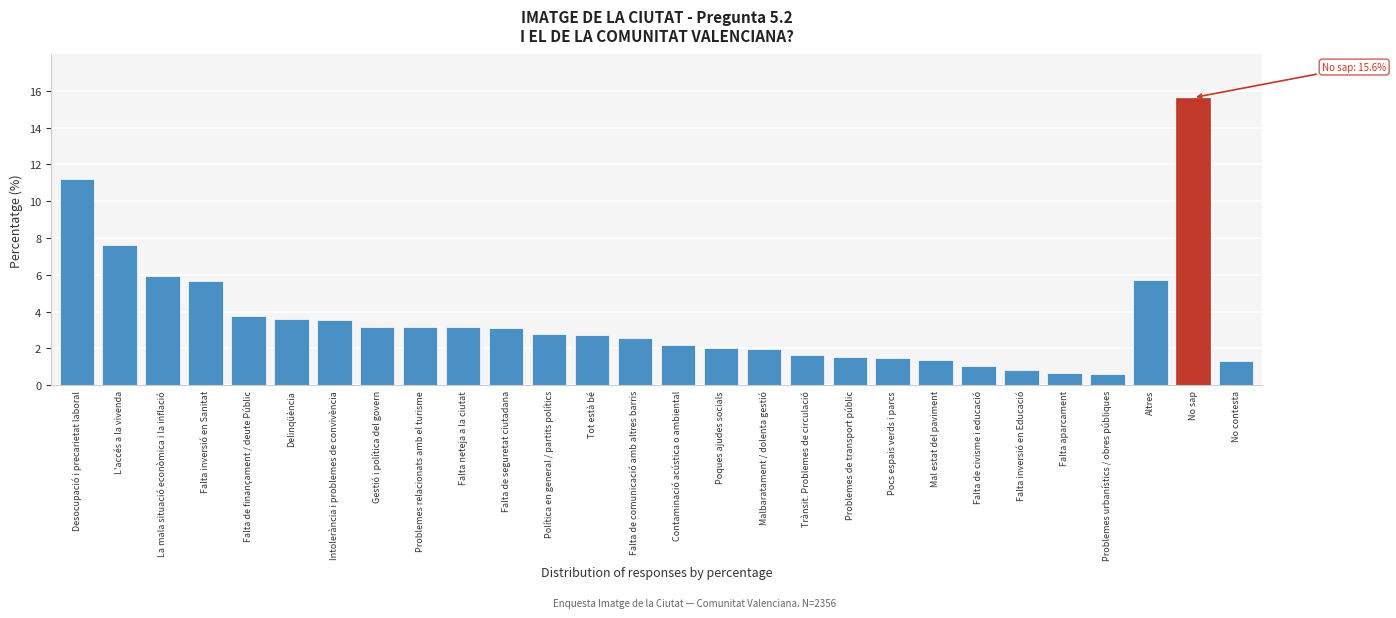

Where is the data nearest to the value 8?

L'accés a la vivenda